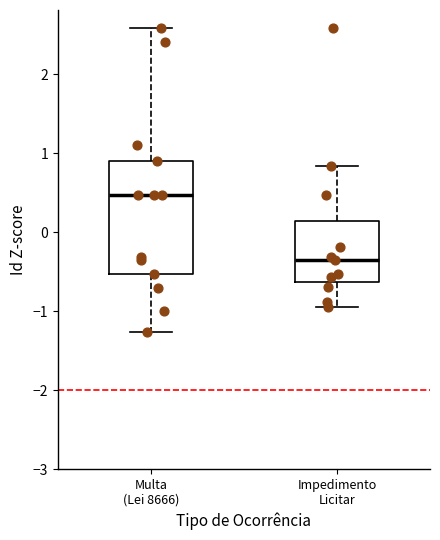

Reading left to right, read every box against the y-axis: the position of its median line, the range the box covers, and the ends of its whiskers. The values are not printed on the chart, so give them approximately, as read against the axis.

Multa (Lei 8666): median 0.5, box -0.5 to 0.9, whiskers -1.3 to 2.6
Impedimento Licitar: median -0.3, box -0.6 to 0.1, whiskers -0.9 to 0.8